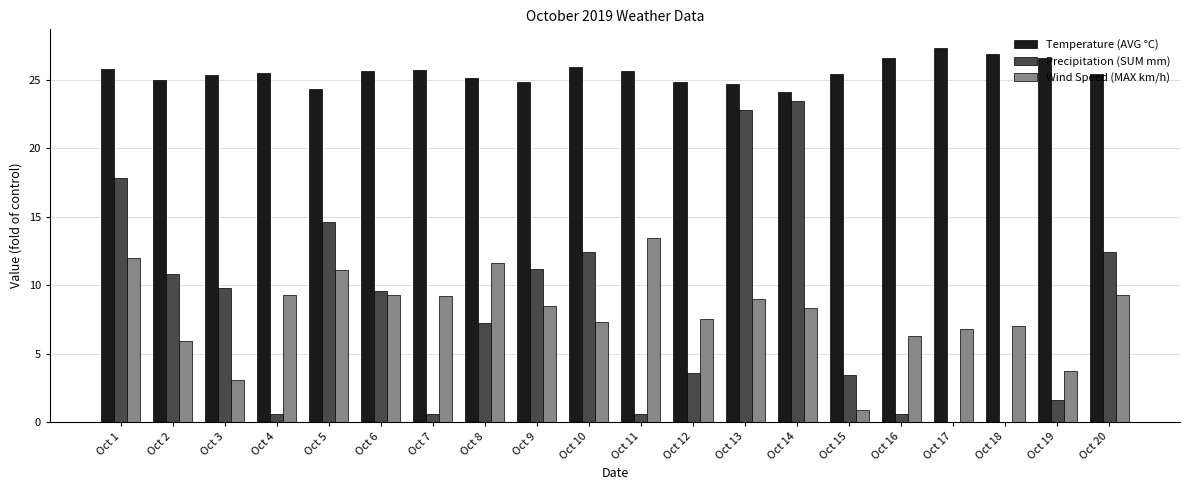

Count the number of data series in this chart.

3